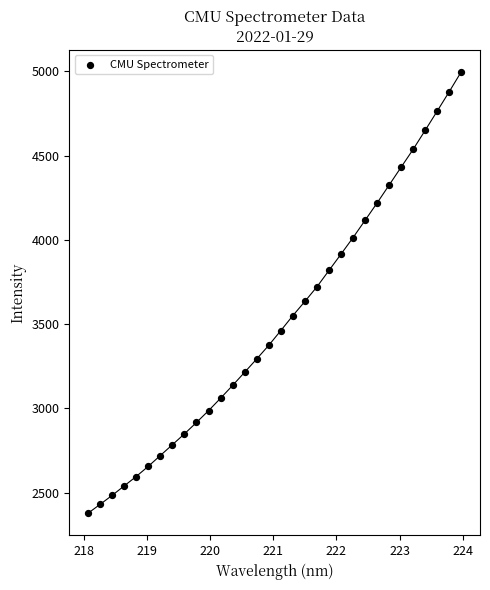

What is the range of Y values (max minus min)?

2621.0